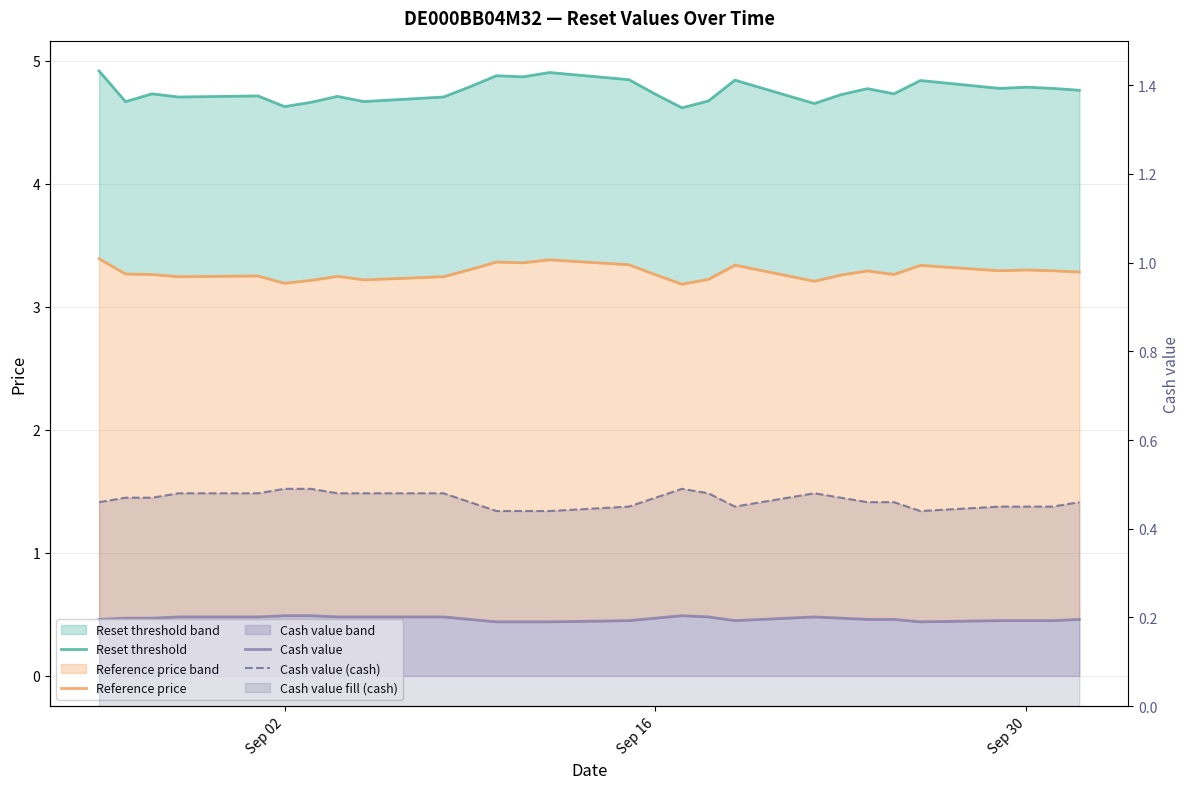

Which series changed the most between Sep 02 and 15?

Reset threshold